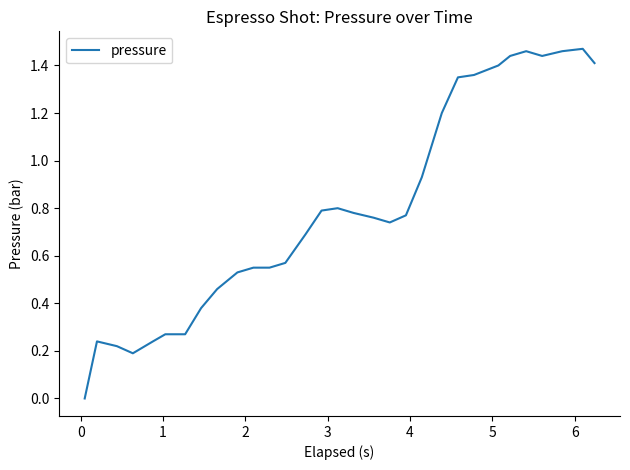

True or false: the data has more than 2 interior local peaks.

True